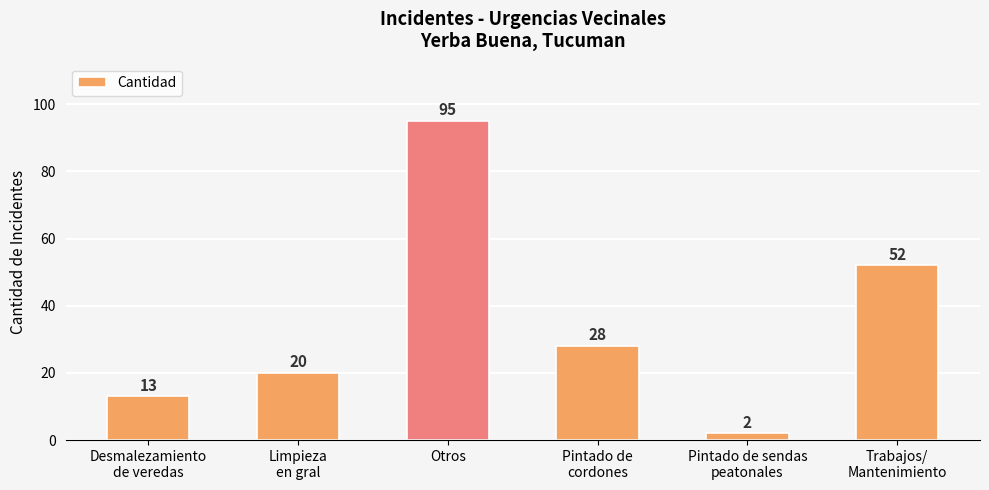

The chart shows a value of 12 at Pintado de
cordones. True or false?

False